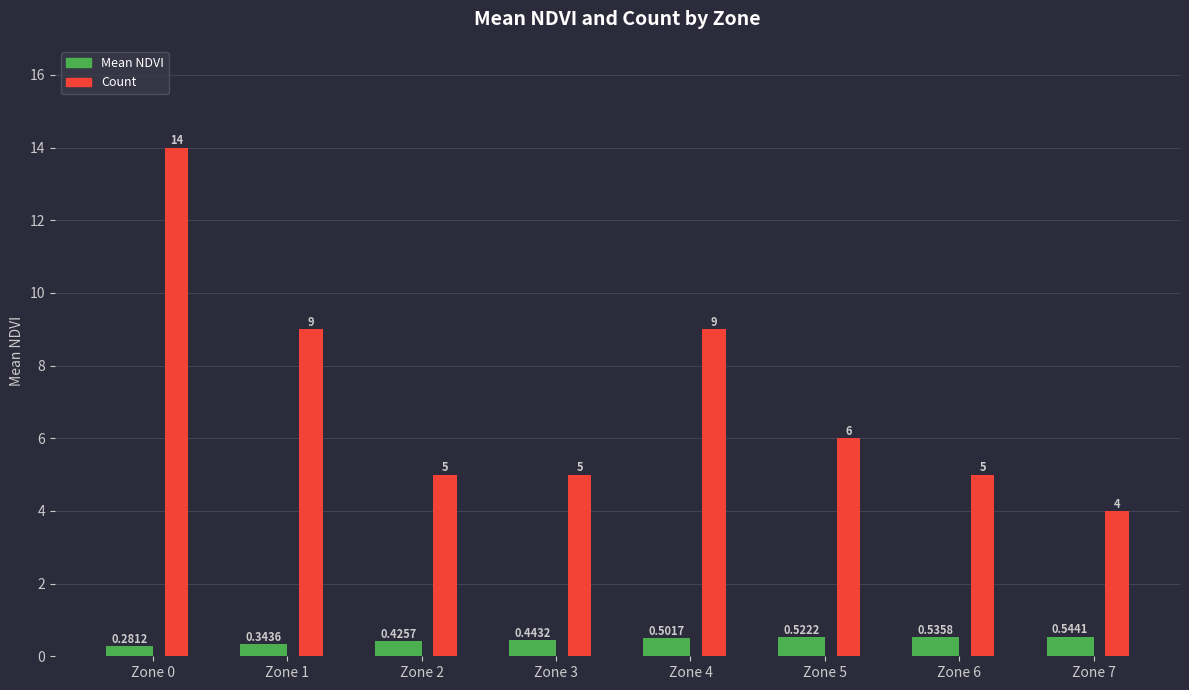

What are all the series names shown in the legend?

Mean NDVI, Count